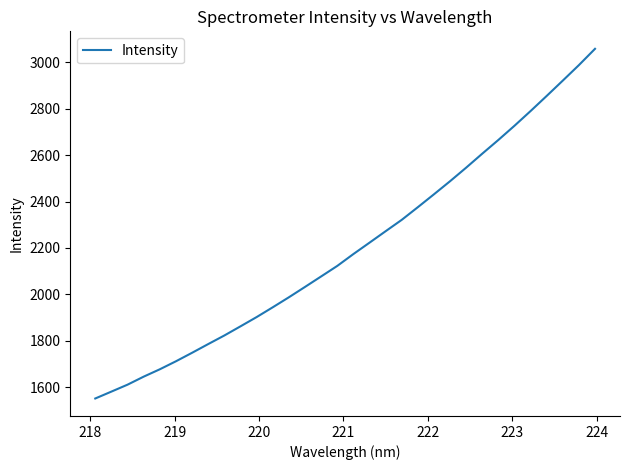

What is the difference between the maximum and minimum values?

1508.1